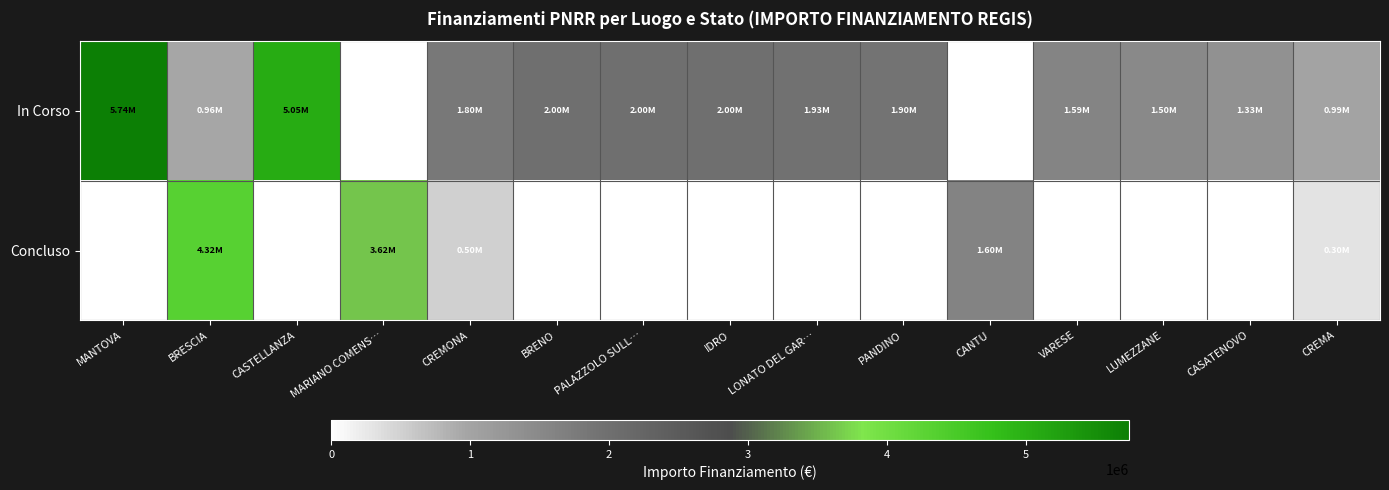

At IDRO, list the series in order from smallest to largest.

Concluso, In Corso